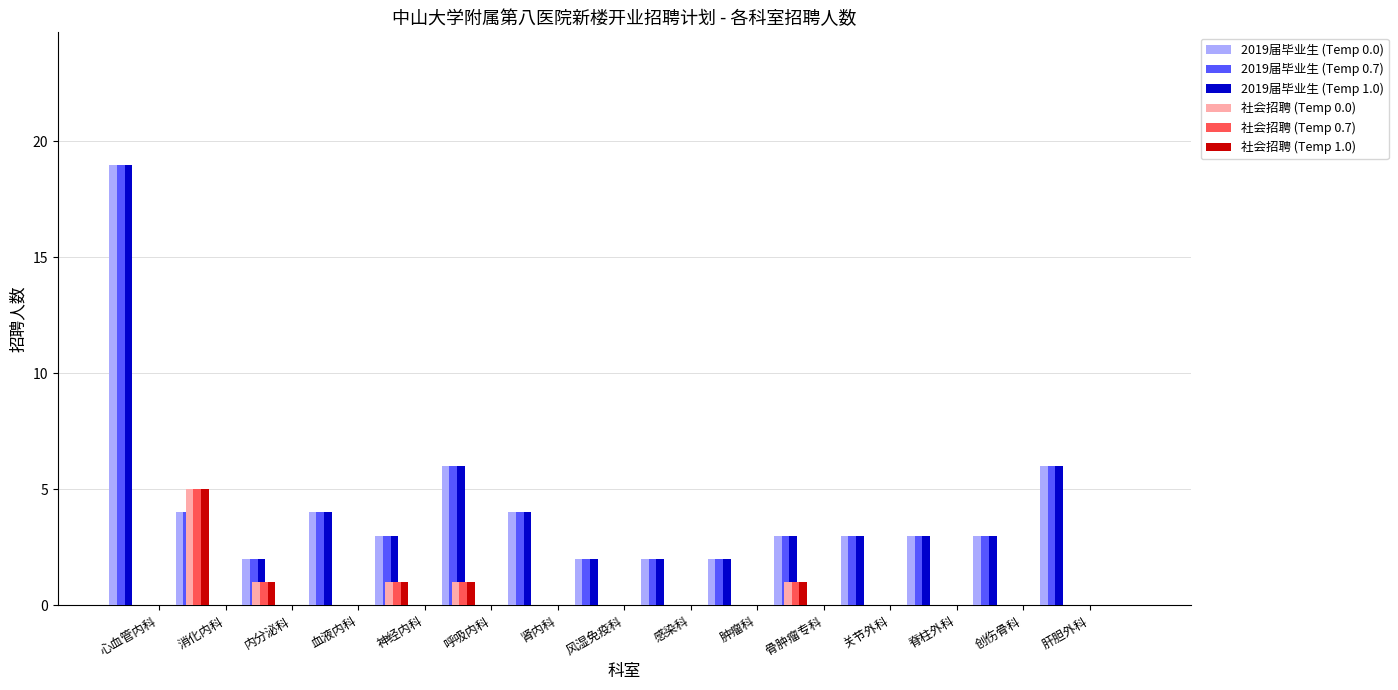

What is the label of the 14th bar from the left?

创伤骨科